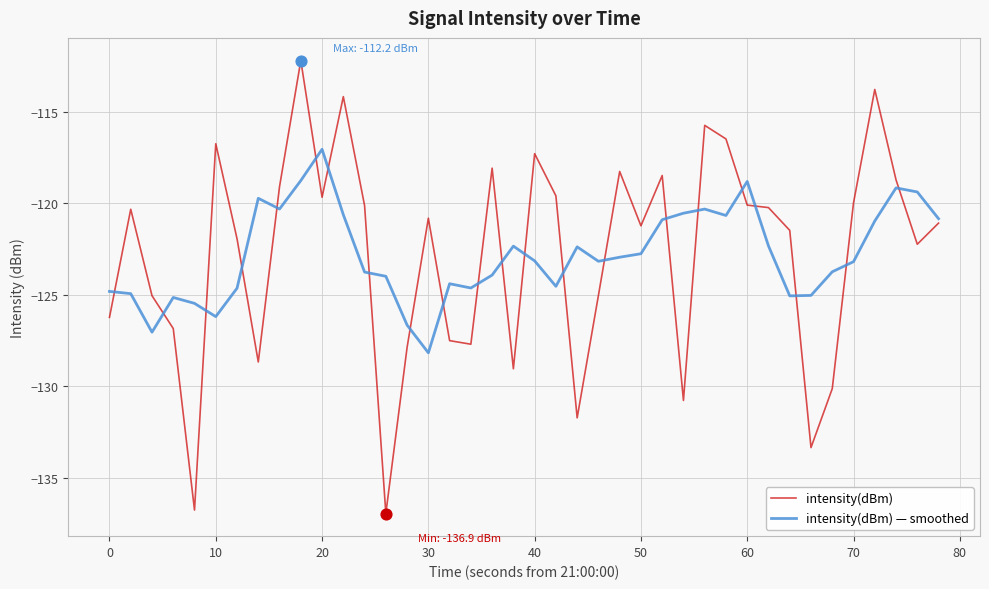

What is the minimum value shown in the chart?

-136.9